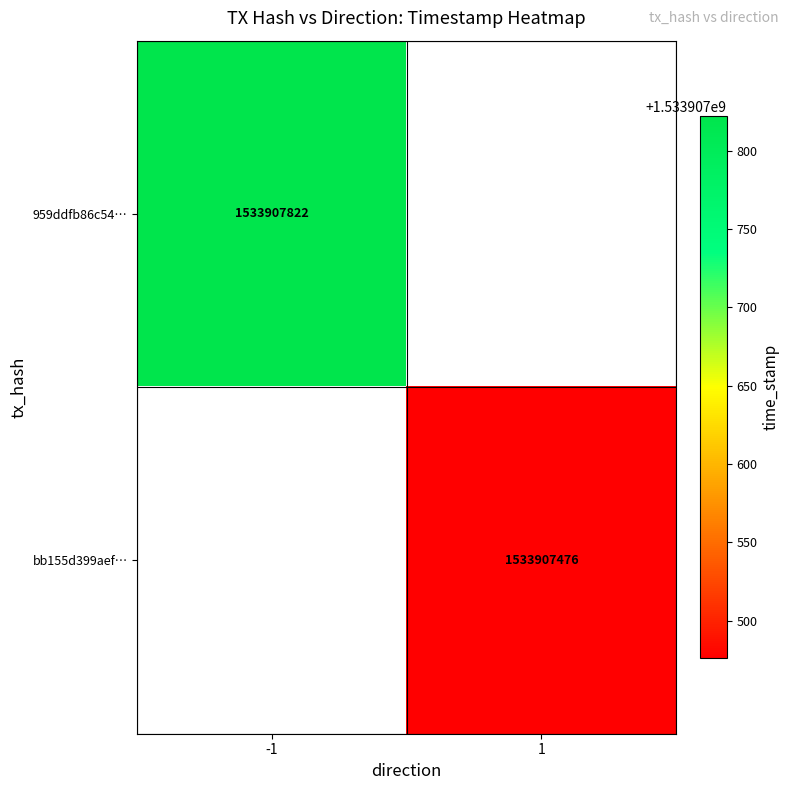

What is the maximum value shown in the chart?

1533907822